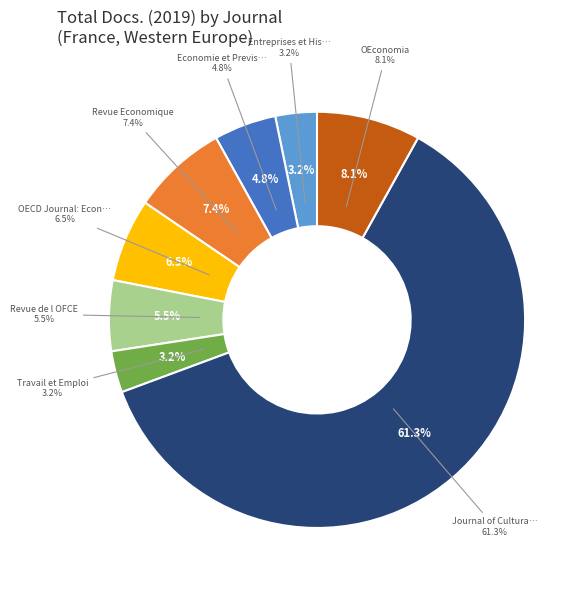

Does any single category account for the majority?

Yes